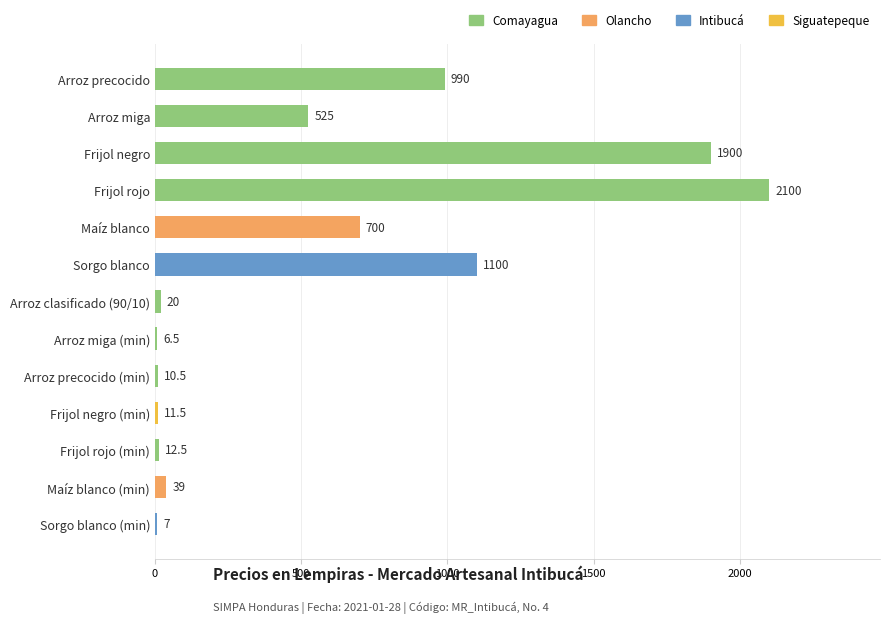

At which category does the chart reach its peak across all series?

Frijol rojo